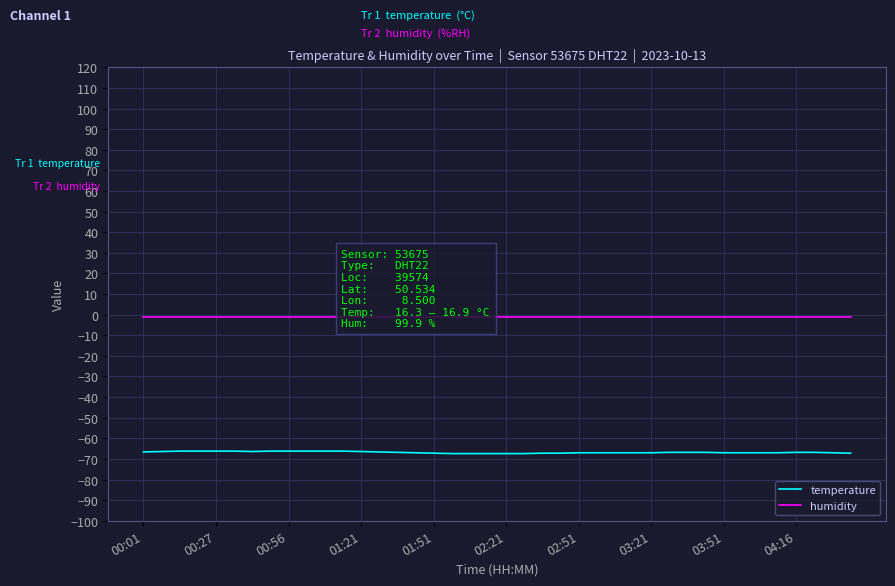

Reading left to right, transcribe all the data shown in this chart.

temperature: -66.6	-66.4	-66.2	-66.2	-66.2	-66.2	-66.4	-66.2	-66.2	-66.2	-66.2	-66.2	-66.4	-66.6	-66.8	-67.0	-67.2	-67.4	-67.4	-67.4	-67.4	-67.4	-67.2	-67.2	-67.0	-67.0	-67.0	-67.0	-67.0	-66.8	-66.8	-66.8	-67.0	-67.0	-67.0	-67.0	-66.8	-66.8	-67.0	-67.2
humidity: -1.0	-1.0	-1.0	-1.0	-1.0	-1.0	-1.0	-1.0	-1.0	-1.0	-1.0	-1.0	-1.0	-1.0	-1.0	-1.0	-1.0	-1.0	-1.0	-1.0	-1.0	-1.0	-1.0	-1.0	-1.0	-1.0	-1.0	-1.0	-1.0	-1.0	-1.0	-1.0	-1.0	-1.0	-1.0	-1.0	-1.0	-1.0	-1.0	-1.0